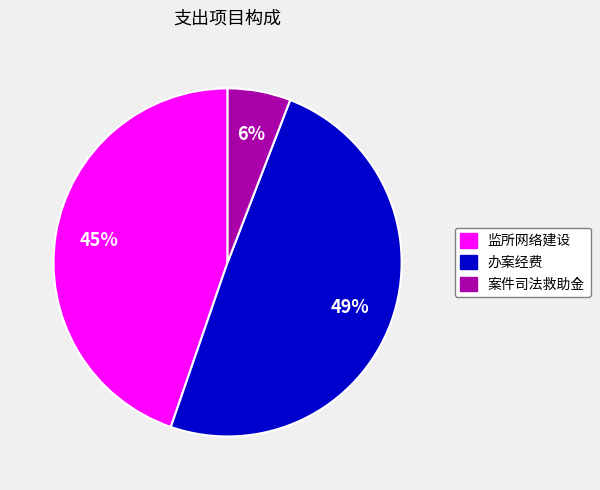

Count the number of slices in the pie.

3